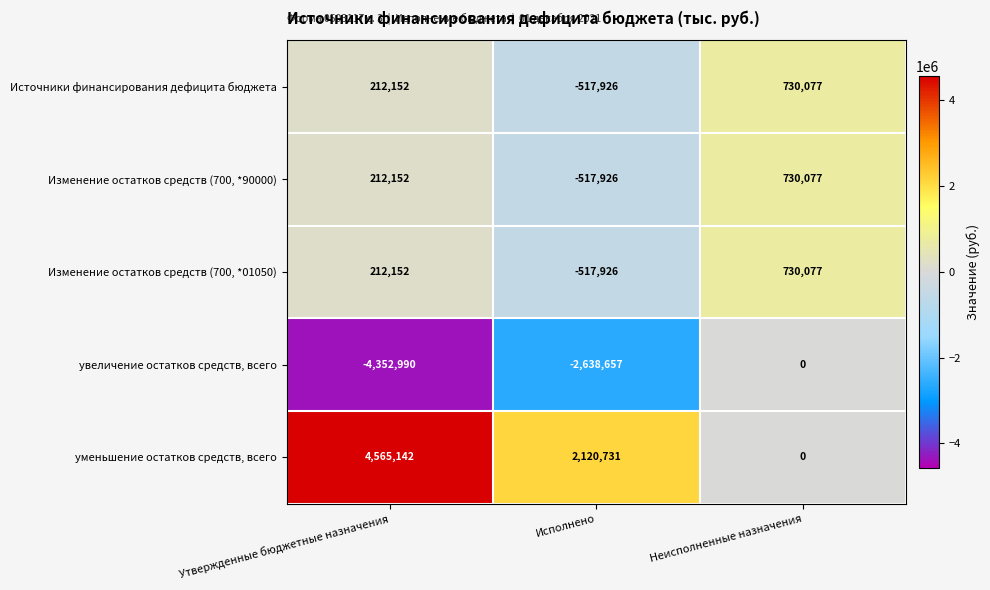

Is it true that увеличение остатков средств, всего equals -7809621 at Утвержденные бюджетные назначения?

False